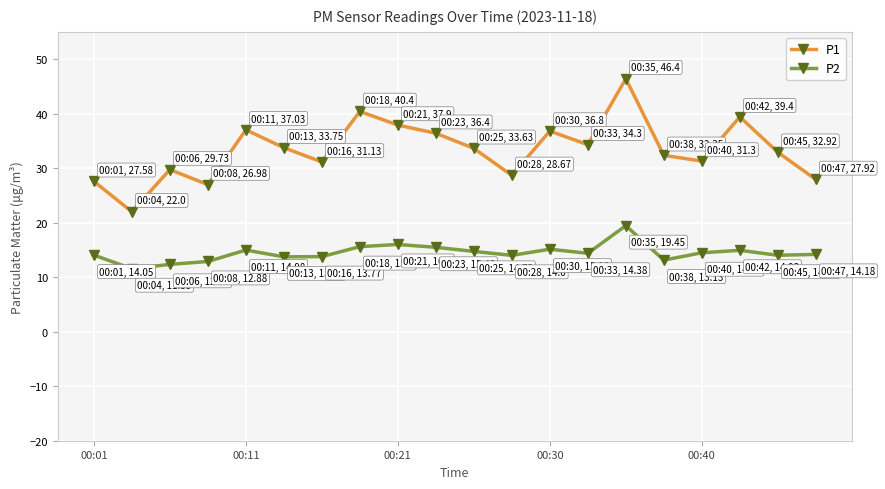

What is the greatest value displayed?

46.4